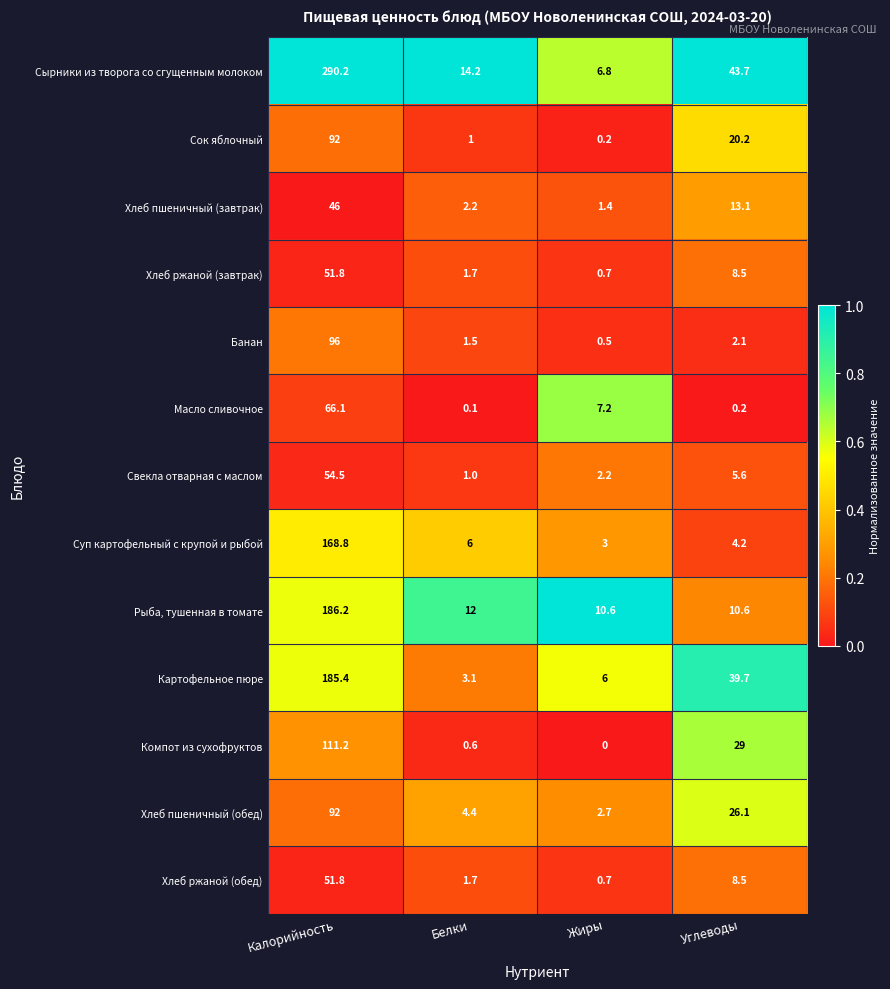

Which series has the largest range (max minus min)?

Сырники из творога со сгущенным молоком